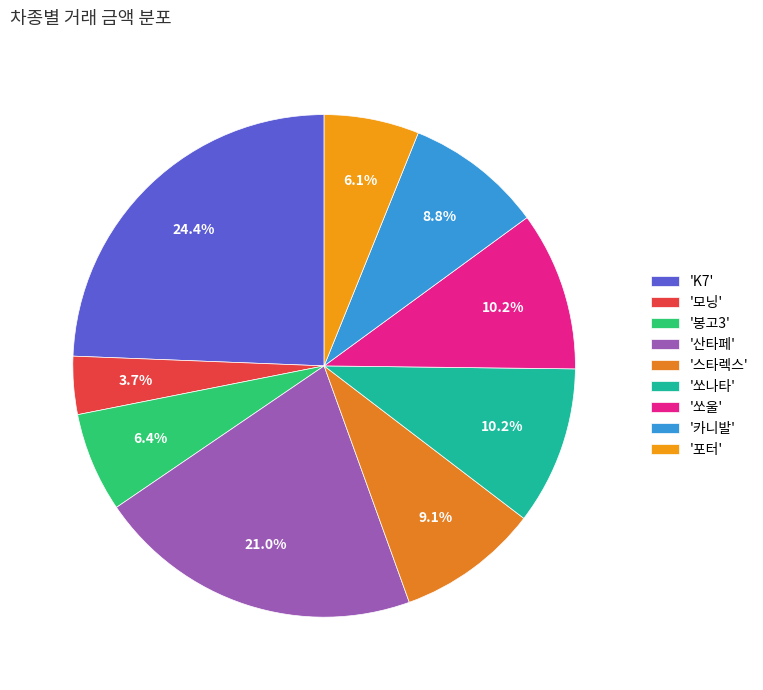

How many slices are in this pie chart?

9